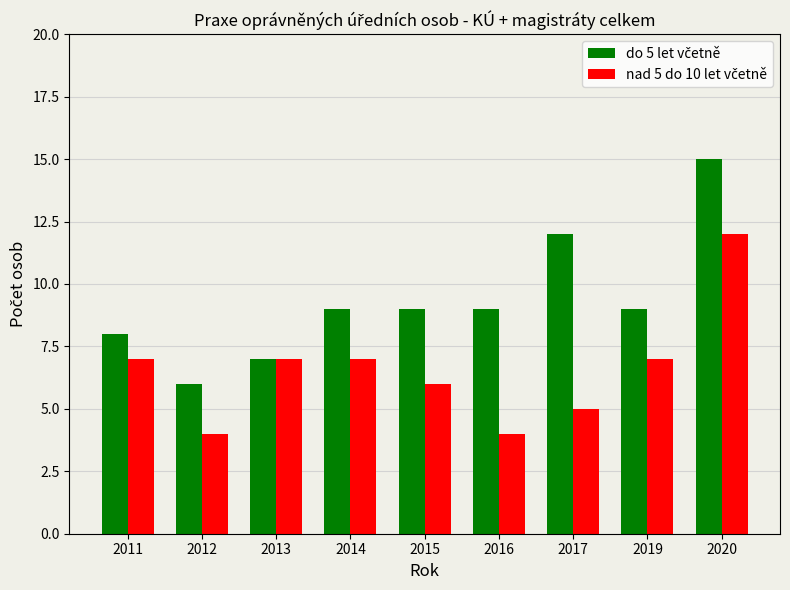

At which category is the sum across all series the highest?

2020